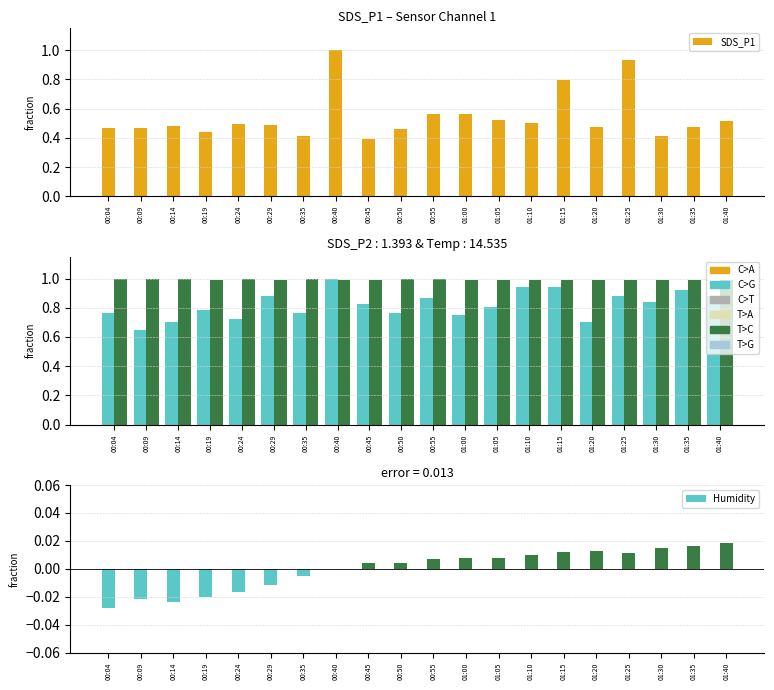

The Temp series shows 1.0 at 00:45. True or false?

True